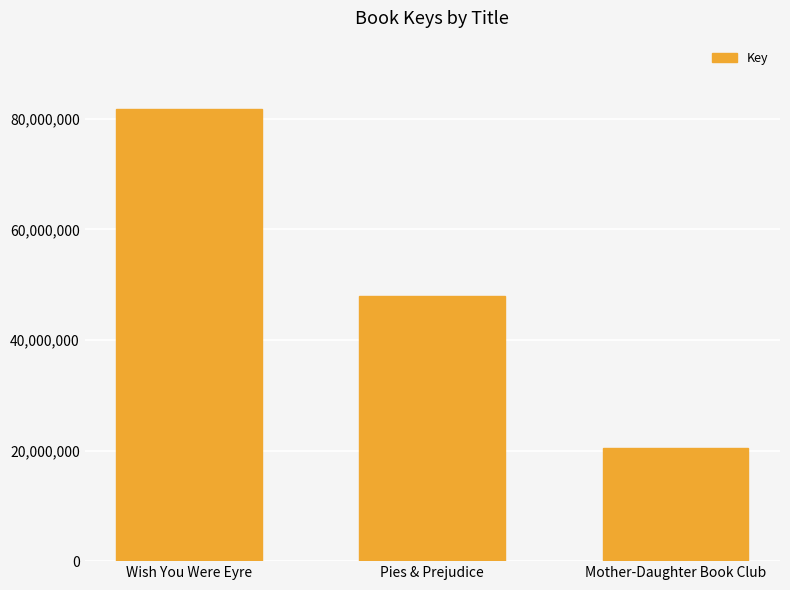

Read the value at Pies & Prejudice, to the nearest 50.

47926950